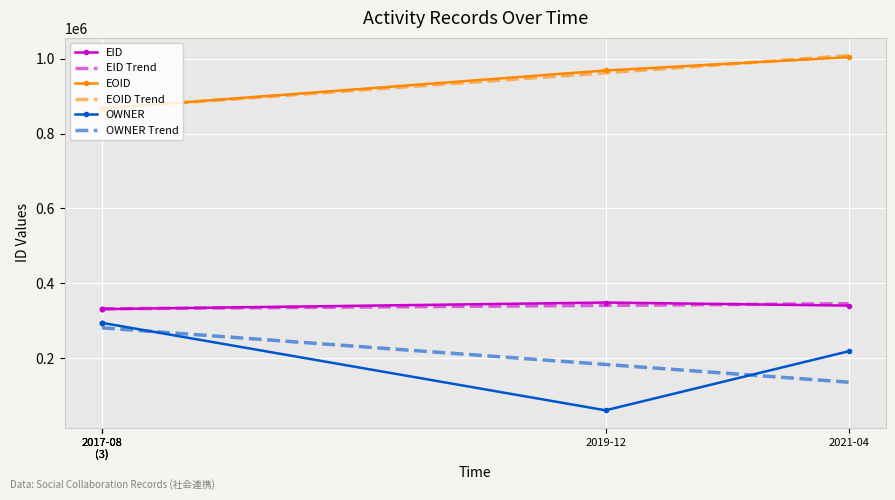

True or false: OWNER Trend and EOID Trend cross at least once.

False